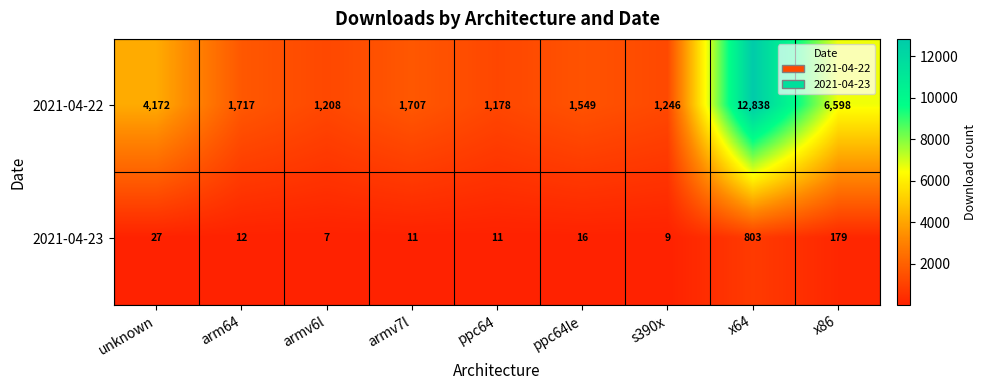

Between arm64 and ppc64le, which series saw the biggest shift?

2021-04-22